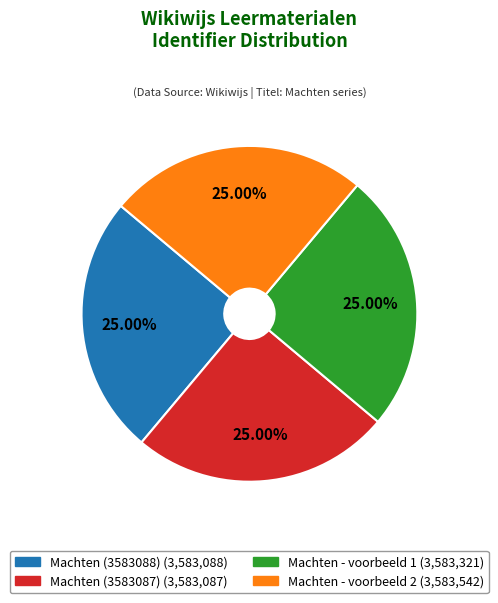

To the nearest percent, what percentage of the pie is Machten - voorbeeld 1?

25%